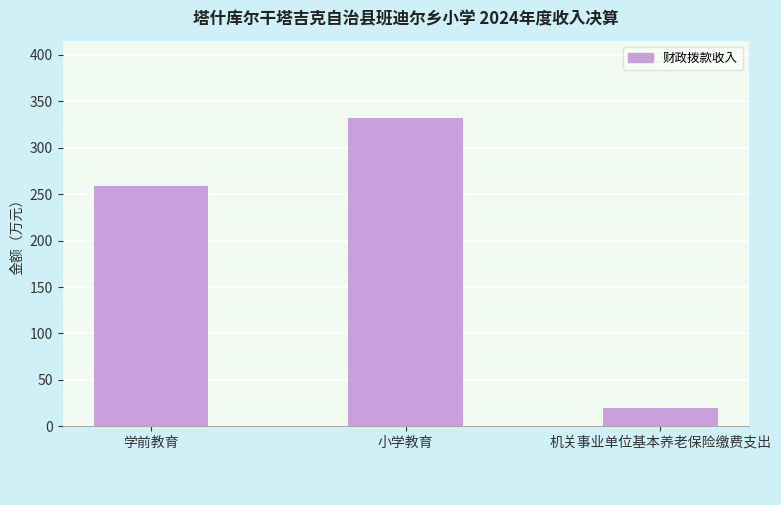

True or false: the data shows 19.5 at 机关事业单位基本养老保险缴费支出.

True